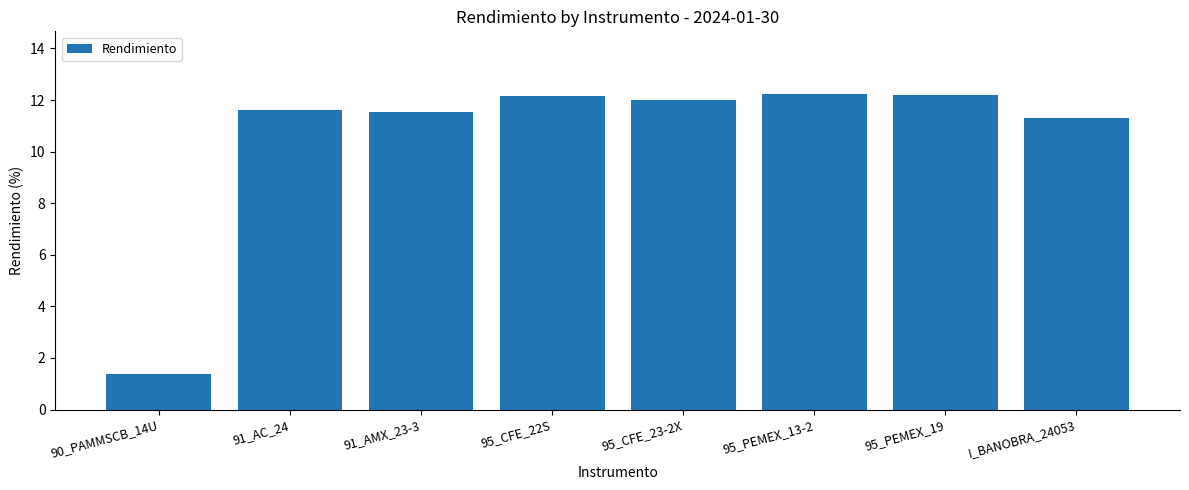

Which label corresponds to the smallest value in the chart?

90_PAMMSCB_14U